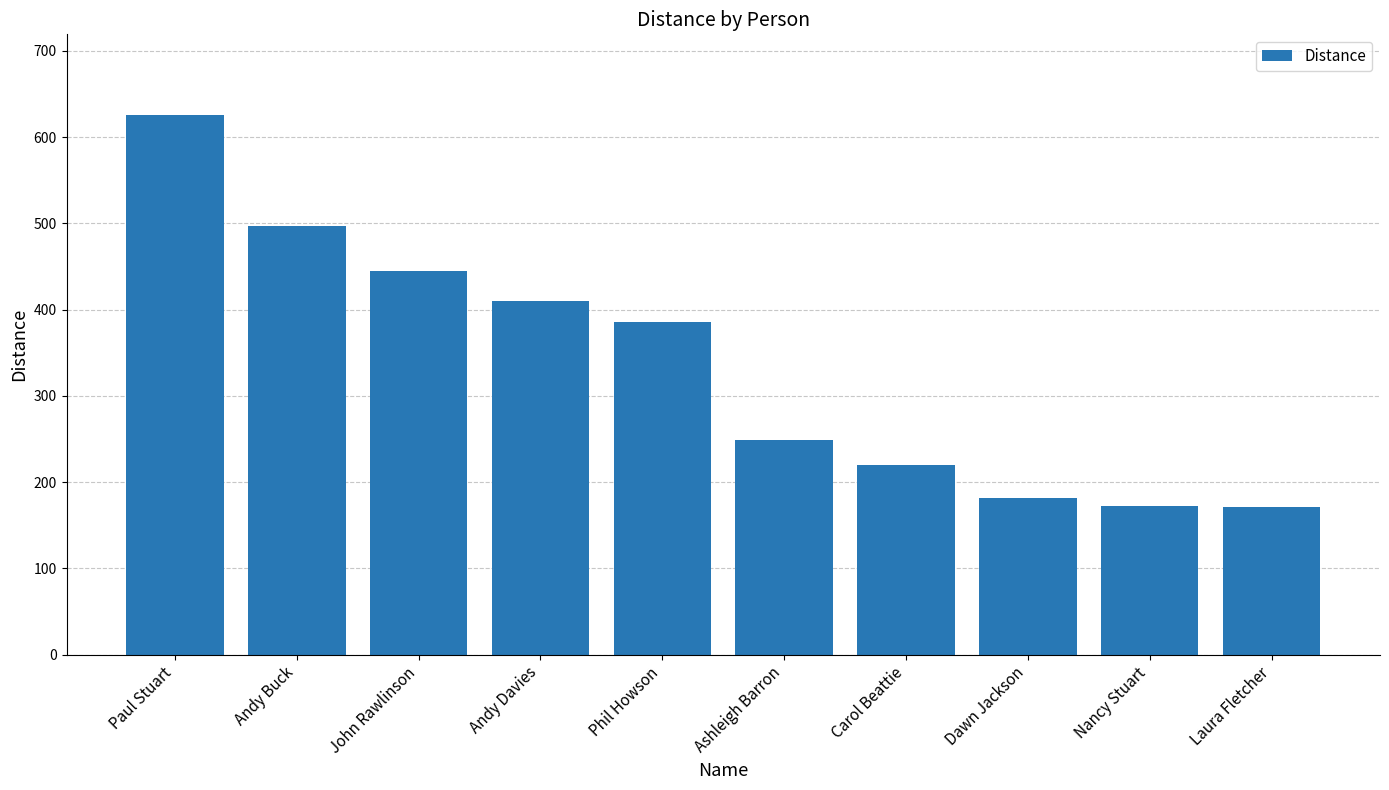

Count the number of values greater than 385.

5